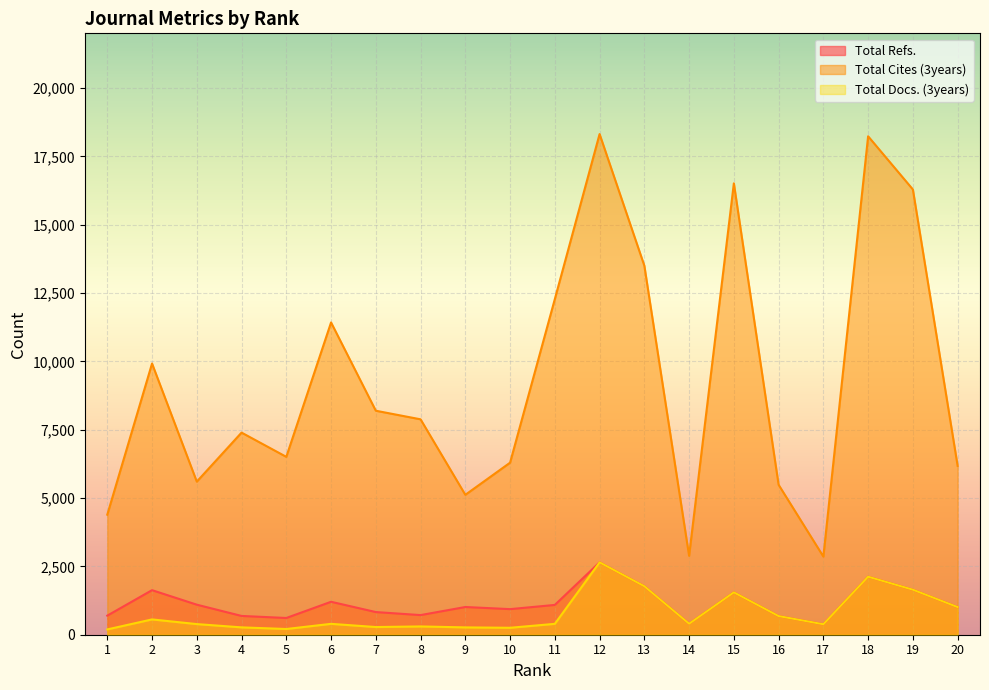

Reading left to right, transcribe all the data shown in this chart.

Total Refs.: 698	1630	1099	687	612	1205	829	718	1014	936	1090	2648	1774	402	1550	682	383	2123	1647	1011
Total Cites (3years): 4392	9921	5601	7394	6507	11424	8194	7880	5118	6294	12279	18315	13500	2887	16512	5485	2859	18234	16289	6177
Total Docs. (3years): 194	560	389	269	209	398	281	303	268	254	398	2648	1774	402	1550	682	383	2123	1647	1011